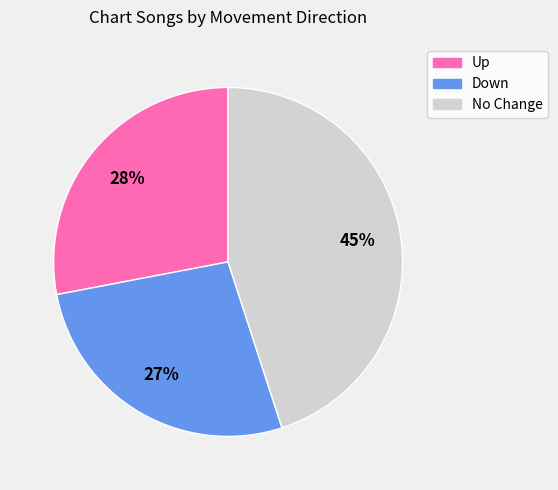

What percentage is the No Change slice, to the nearest percent?

45%